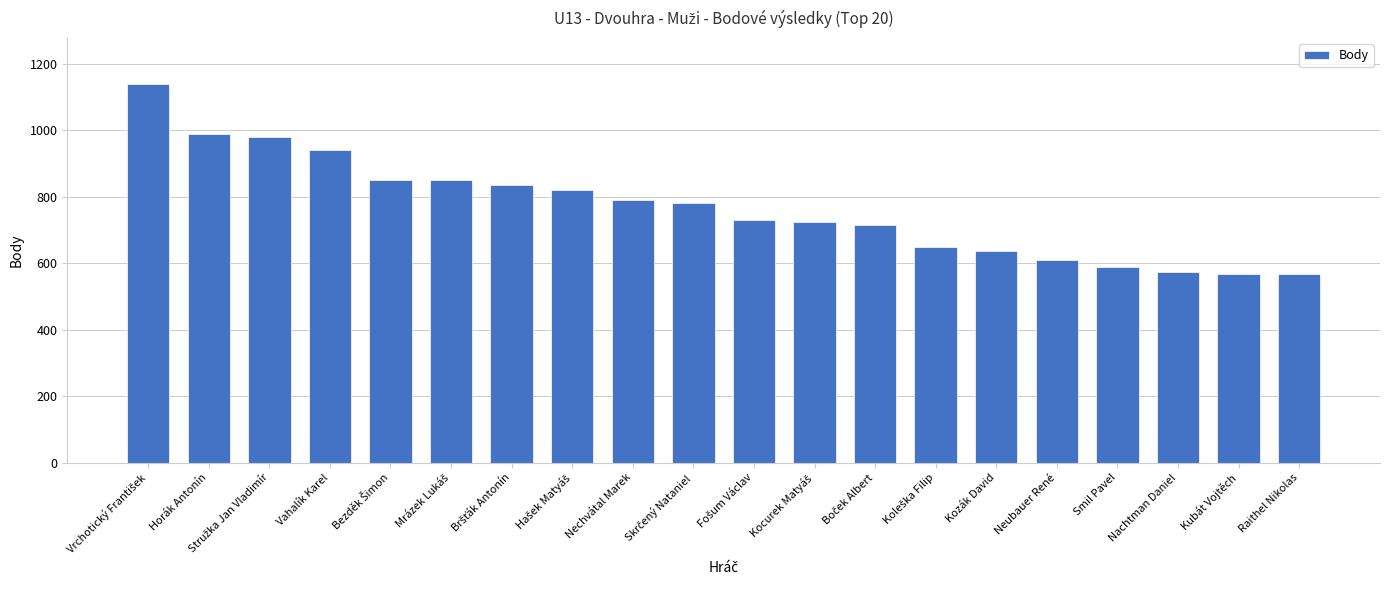

What is the label of the 2nd bar from the right?

Kubát Vojtěch